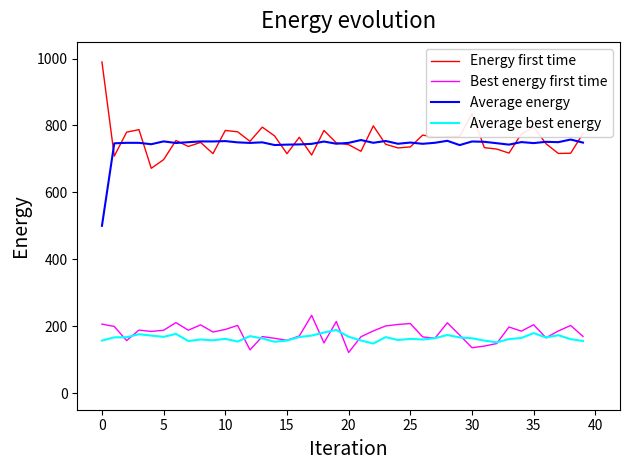

What is the lowest value of the Best energy first time series?

121.1